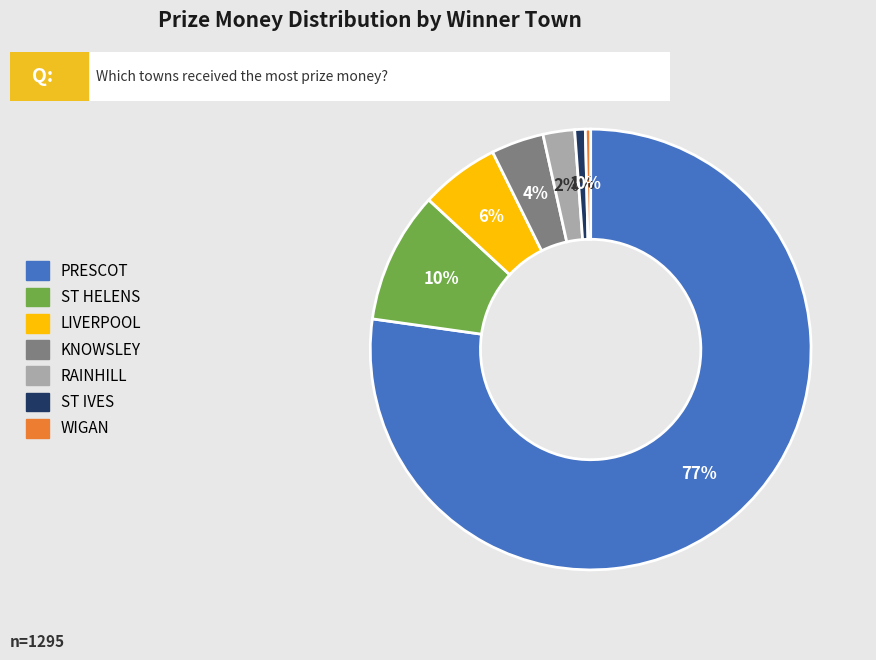

True or false: ST HELENS accounts for 10% of the total.

True